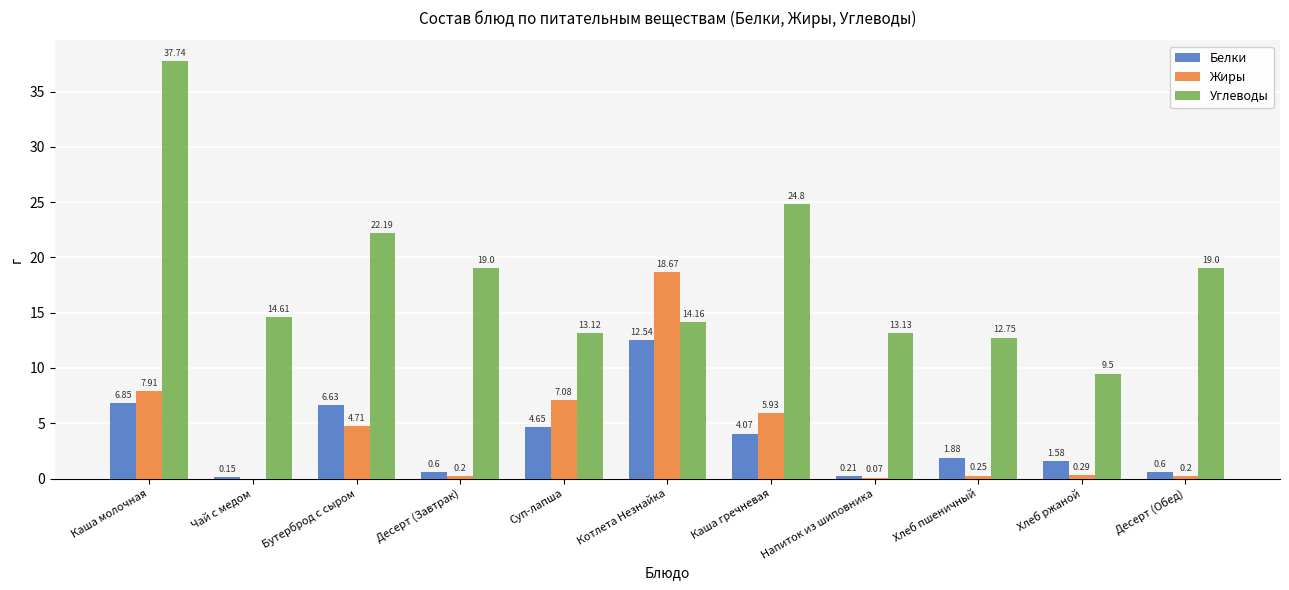

The value of Жиры at Чай с медом is 9.1. True or false?

False